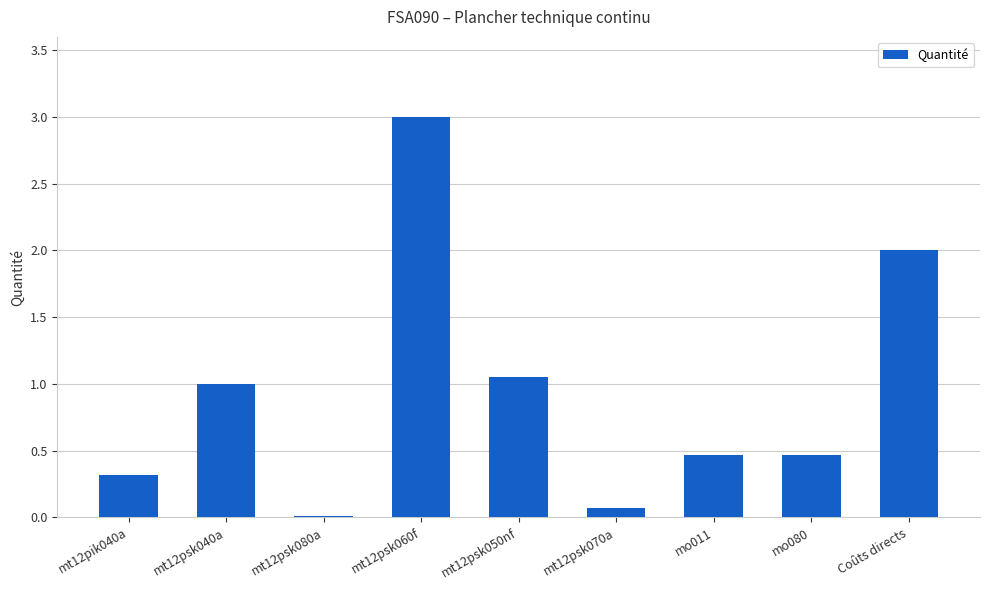

What is the sum of all values?

8.4